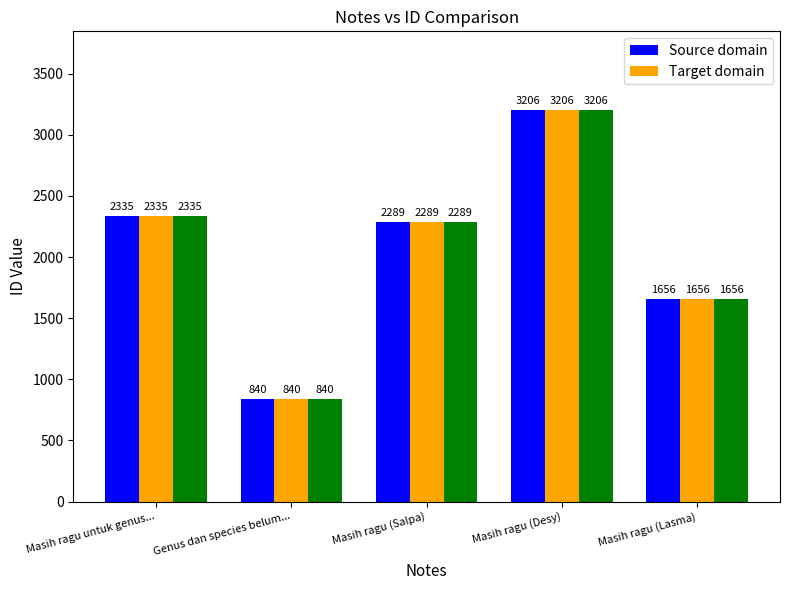

What is the difference between the maximum and minimum values in the Source domain series?

2366